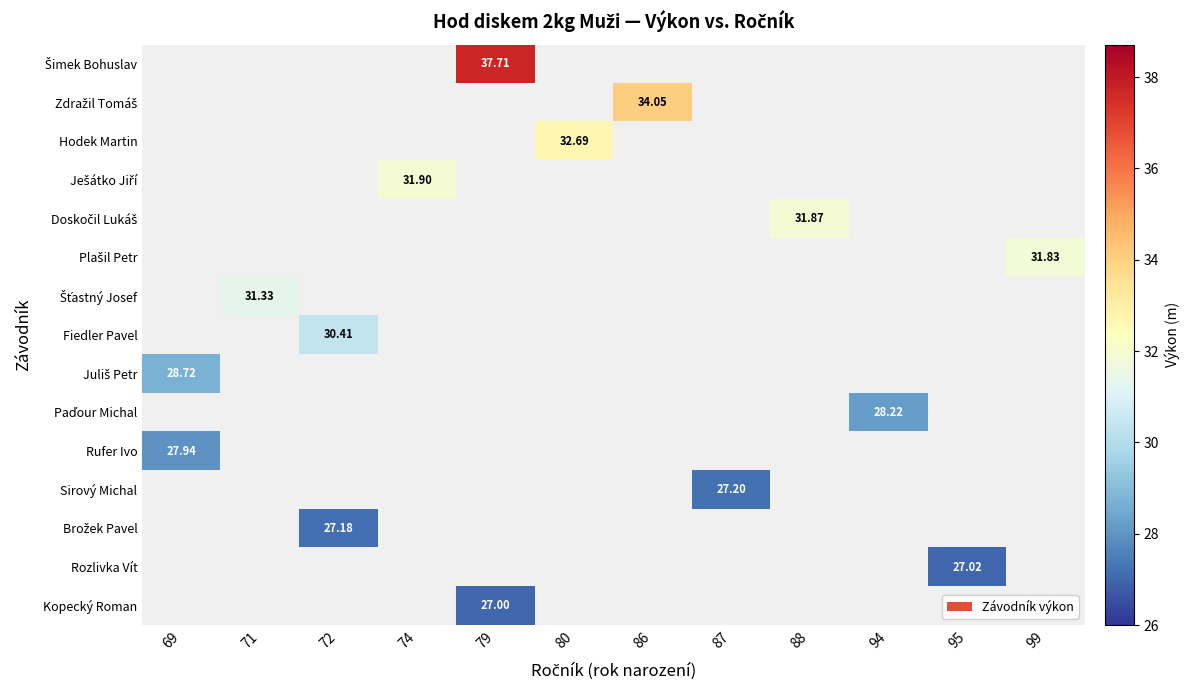

Rank the series by their maximum value, from highest to lowest.

Šimek Bohuslav, Zdražil Tomáš, Hodek Martin, Ješátko Jiří, Doskočil Lukáš, Plašil Petr, Šťastný Josef, Fiedler Pavel, Juliš Petr, Paďour Michal, Rufer Ivo, Sirový Michal, Brožek Pavel, Rozlivka Vít, Kopecký Roman